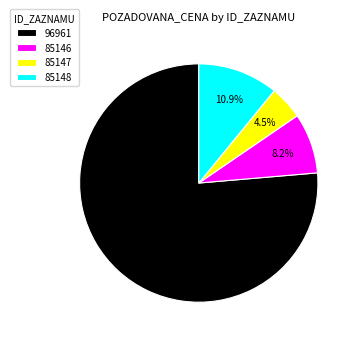

What percentage is the 85148 slice, to the nearest percent?

11%